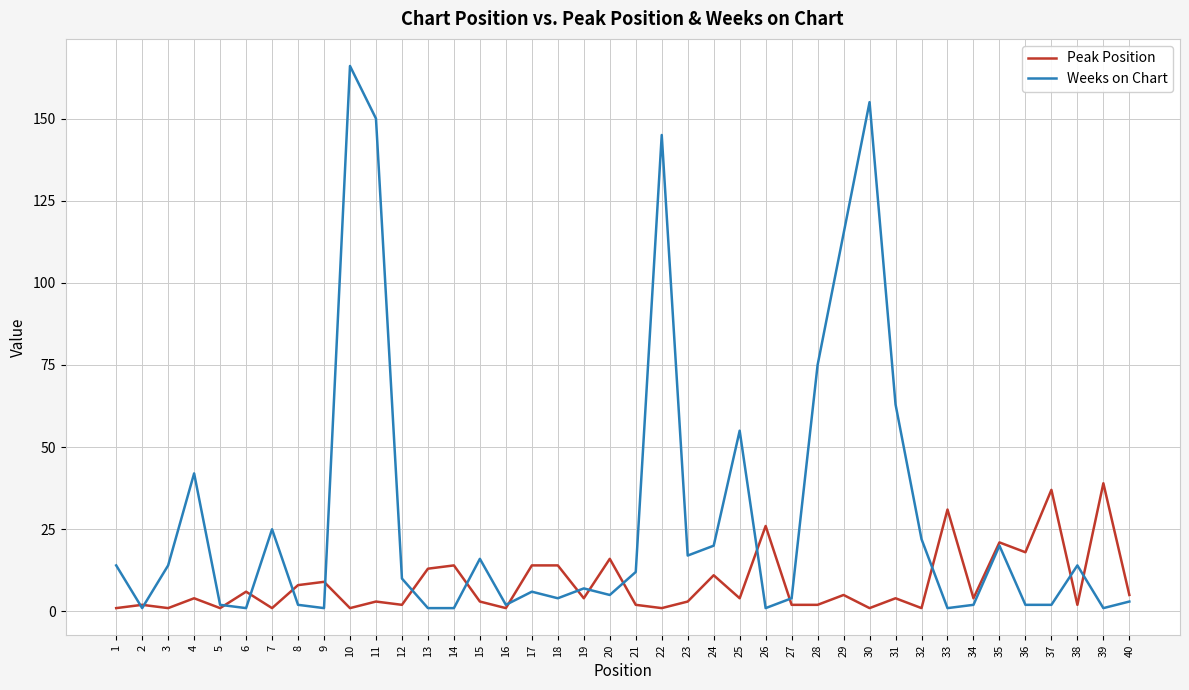

At which category is the sum across all series the highest?

10